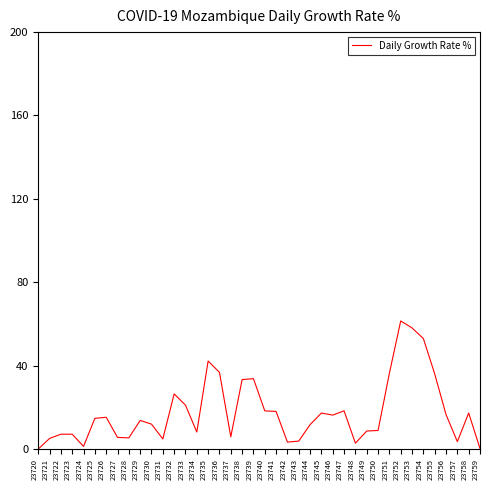

Does the chart display data point markers on the line(s)?

No